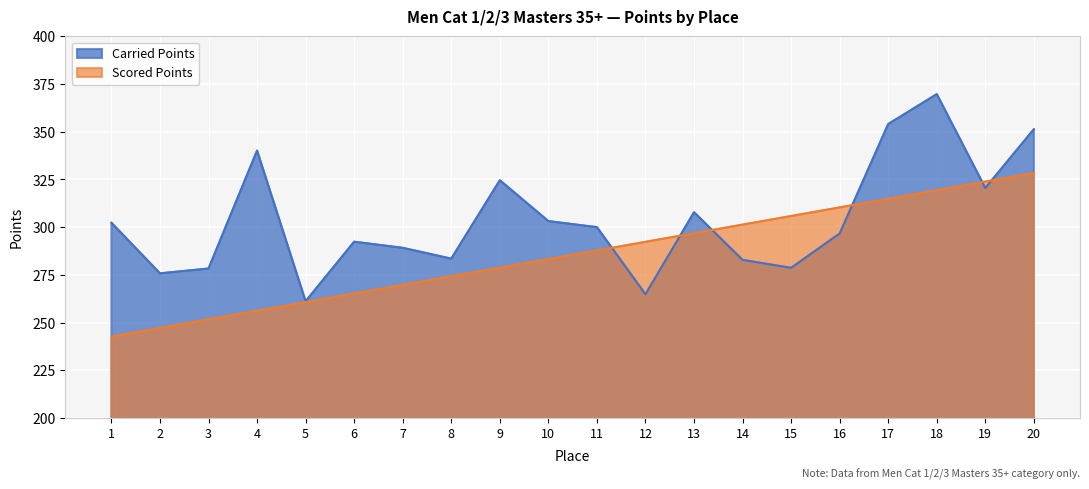

True or false: Carried Points has more than 0 points higher than both neighbors.

True